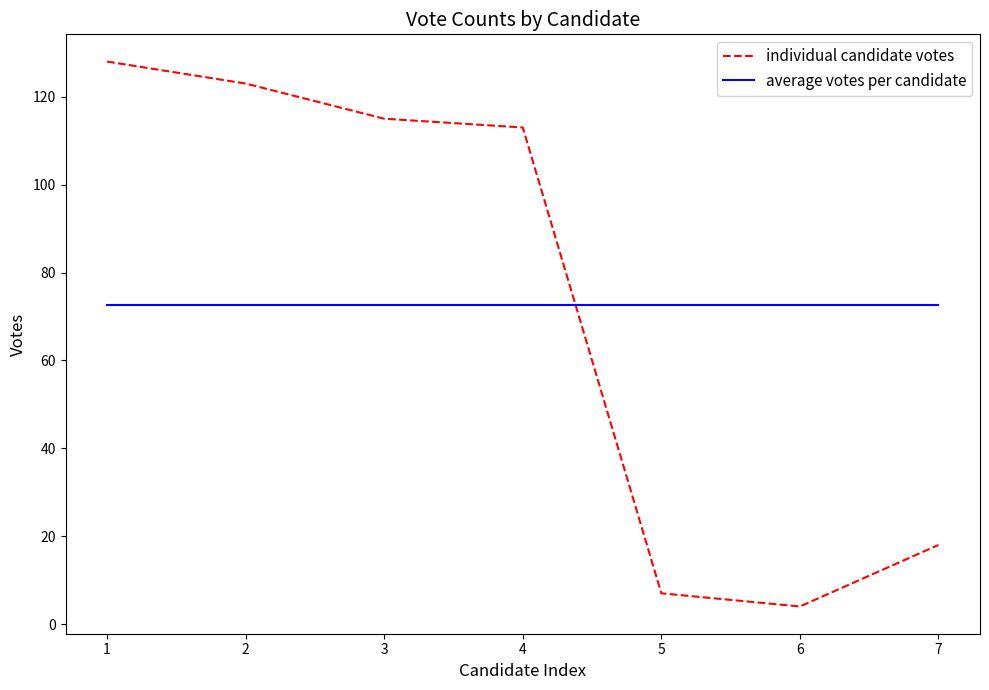

At which category does individual candidate votes reach its first local valley?

6